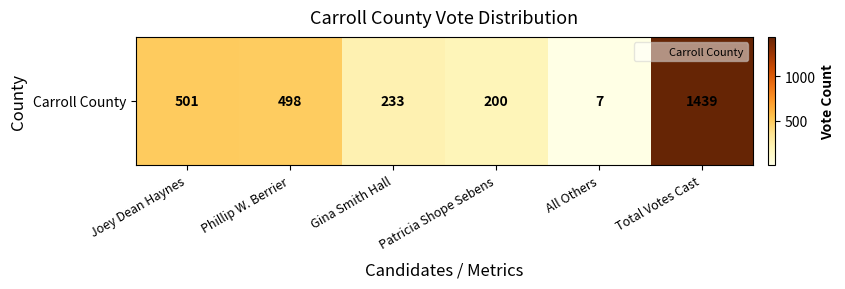

Rank the categories by value from lowest to highest.

All Others, Patricia Shope Sebens, Gina Smith Hall, Phillip W. Berrier, Joey Dean Haynes, Total Votes Cast